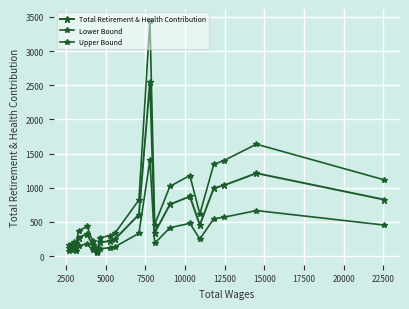

Is this an area chart (filled region under the line)?

No